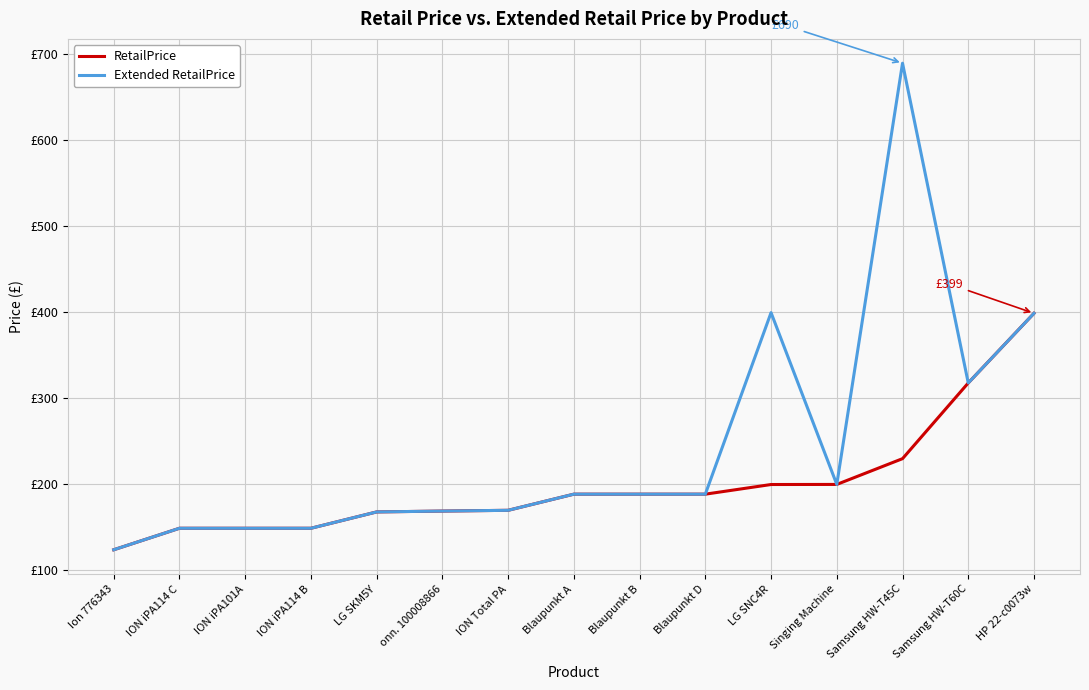

True or false: Extended RetailPrice and RetailPrice cross at least once.

False